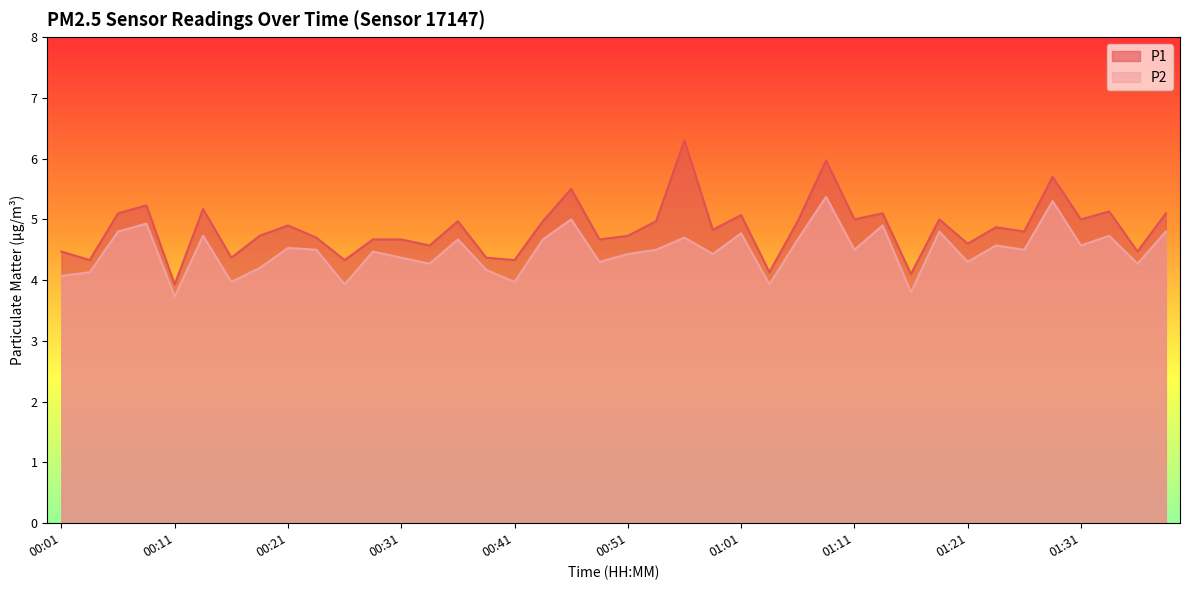

Rank the categories by P2 value from highest to lowest.

01:08, 01:28, 00:46, 00:08, 01:13, 00:06, 01:18, 01:38, 01:01, 00:13, 01:33, 00:56, 00:36, 00:43, 01:06, 01:23, 01:31, 00:21, 00:23, 00:53, 01:11, 01:25, 00:28, 00:51, 00:58, 00:31, 00:48, 01:21, 00:33, 01:36, 00:18, 00:38, 00:03, 00:01, 00:16, 00:41, 00:26, 01:03, 01:16, 00:11